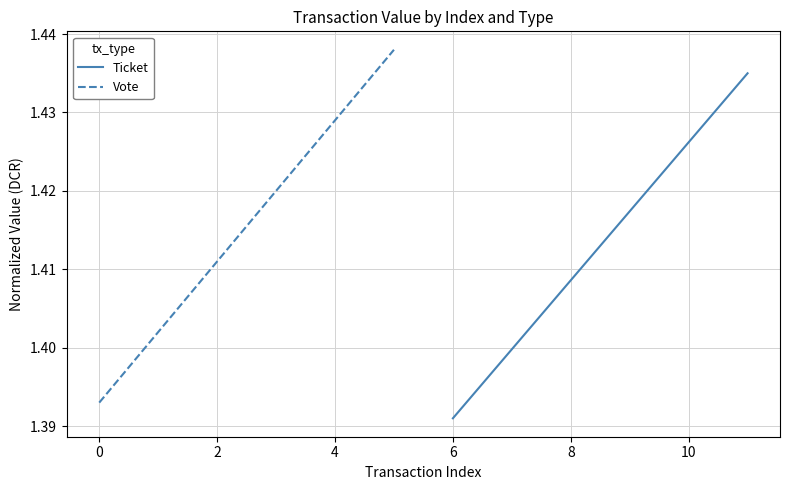

What are all the series names shown in the legend?

Ticket, Vote